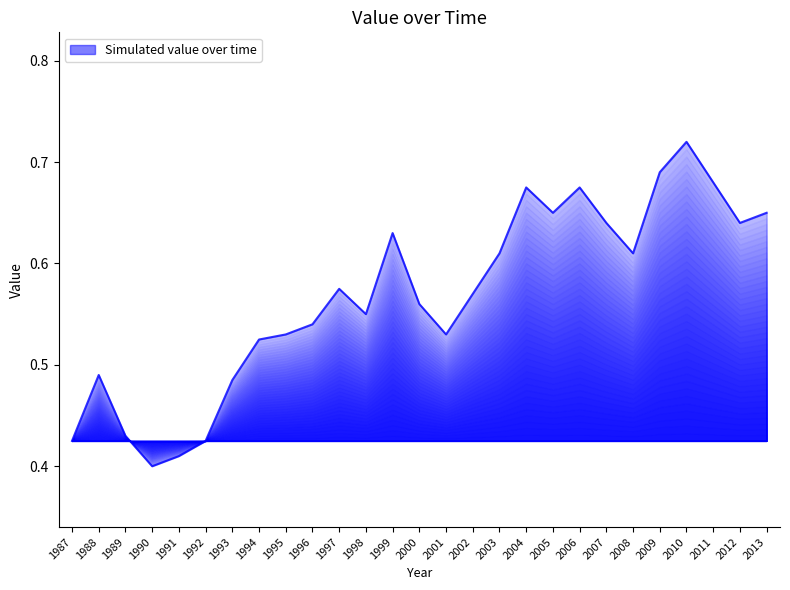

Between 1995 and 2012, which is larger?

2012